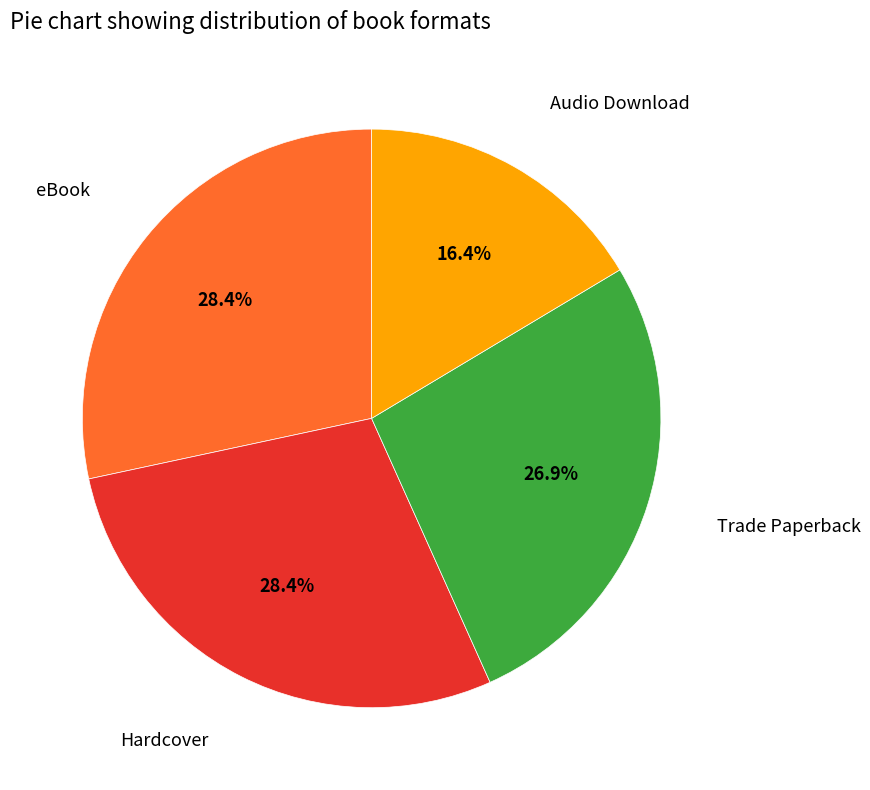

Is there any slice that represents more than half of the pie?

No